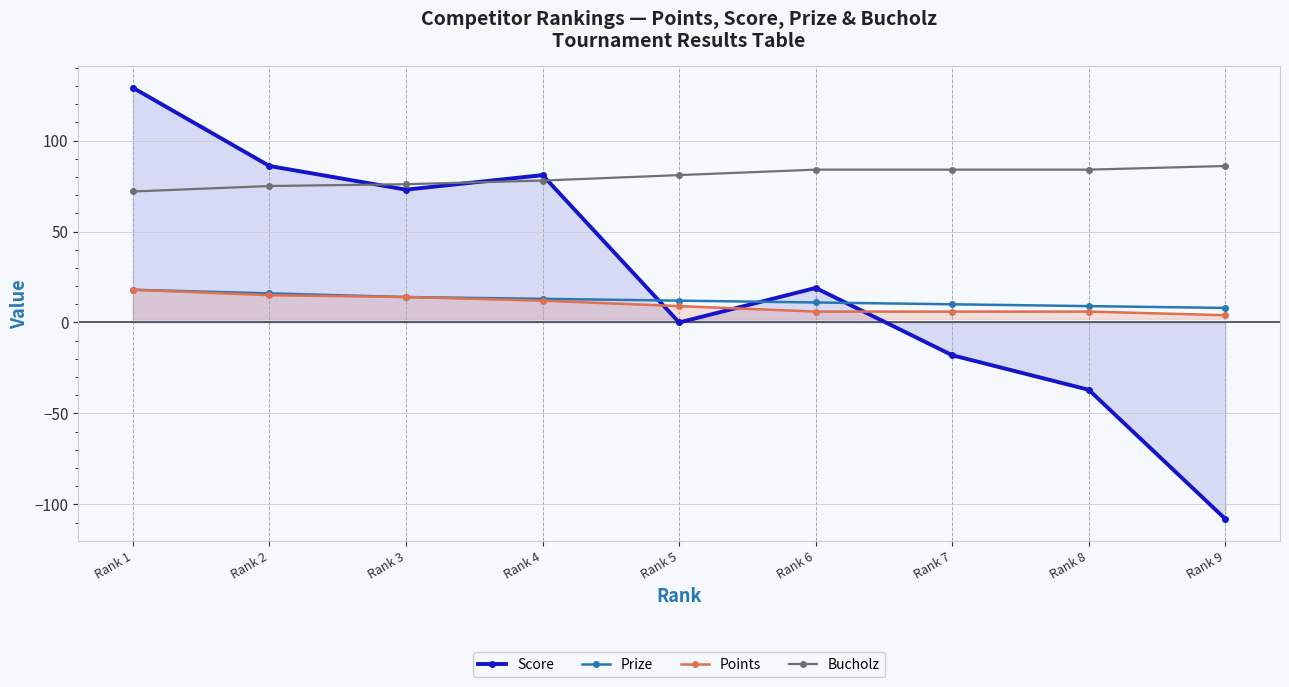

True or false: Prize has a value of 3 at Rank 8.

False